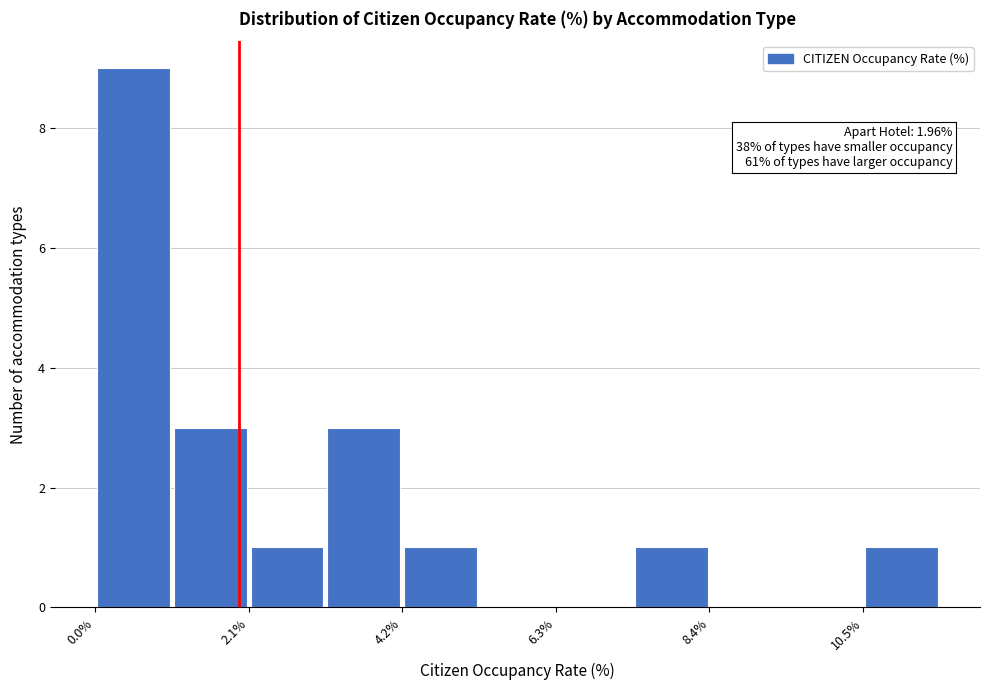

Read against the x-axis, roughly where is the centre of the tallest bar?

0.5